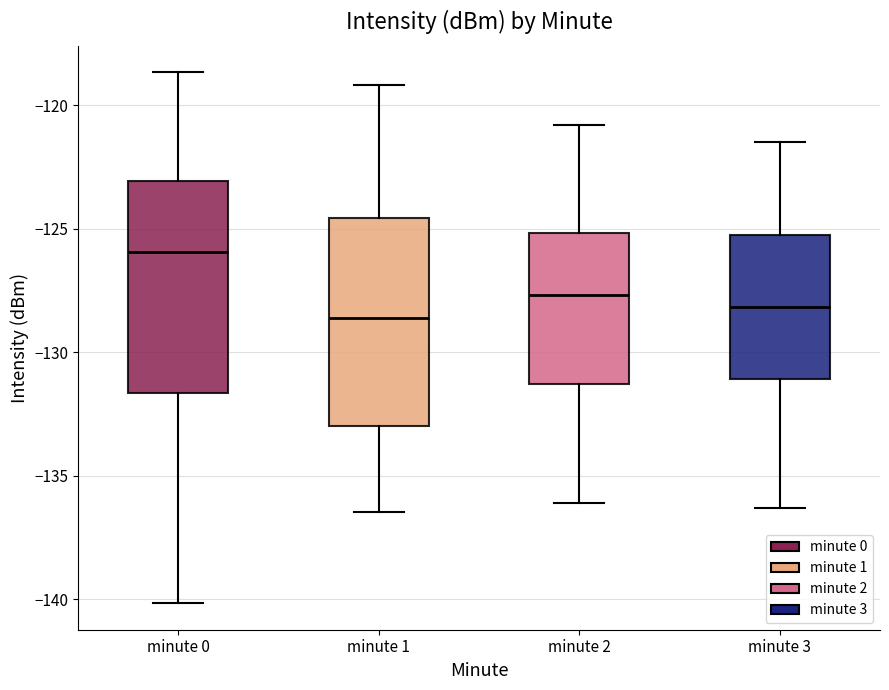

Reading left to right, transcribe this box plot: for each box, give where its median line is, the range the box spans, and where its two whiskers end, as read against the y-axis. The values are not printed on the chart, so give them approximately, as read against the axis.

minute 0: median -126.0, box -131.5 to -123.0, whiskers -140.0 to -118.5
minute 1: median -128.5, box -133.0 to -124.5, whiskers -136.5 to -119.0
minute 2: median -127.5, box -131.5 to -125.0, whiskers -136.0 to -121.0
minute 3: median -128.0, box -131.0 to -125.0, whiskers -136.5 to -121.5